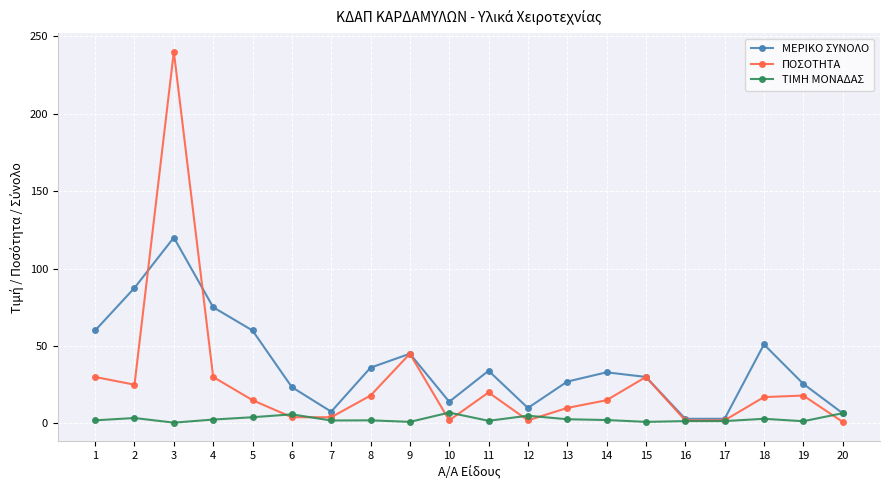

What is the difference between the ΜΕΡΙΚΟ ΣΥΝΟΛΟ values at 13 and 6?

3.6